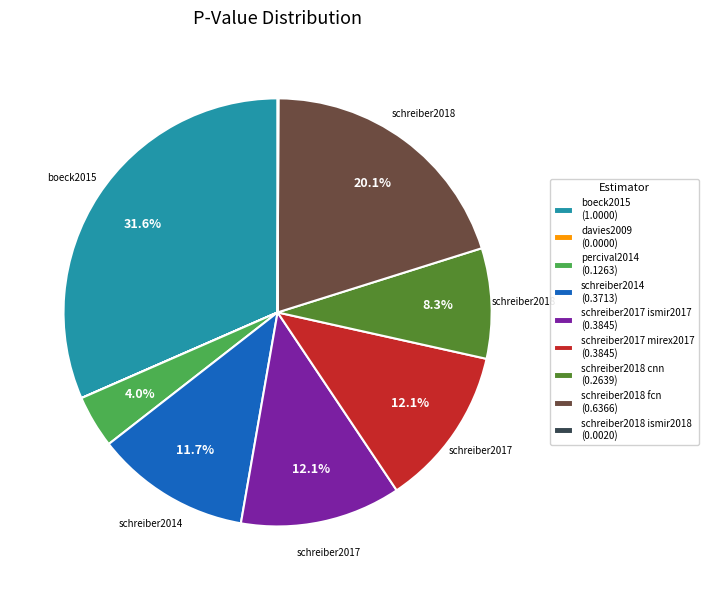

Which has a higher value, schreiber2018 cnn (0.2639) or boeck2015 (1.0000)?

boeck2015 (1.0000)